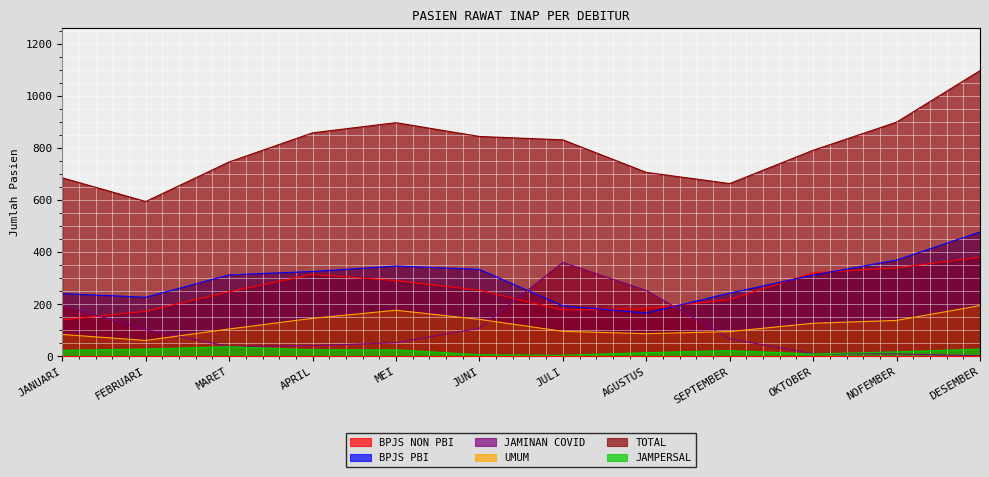

At OKTOBER, list the series in order from smallest to largest.

JAMPERSAL, JAMINAN COVID, UMUM, BPJS PBI, BPJS NON PBI, TOTAL